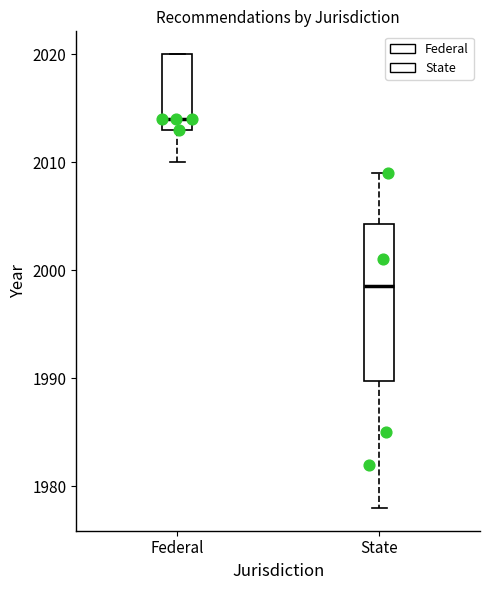

Reading left to right, transcribe this box plot: for each box, give where its median line is, the range the box spans, and where its two whiskers end, as read against the y-axis. The values are not printed on the chart, so give them approximately, as read against the axis.

Federal: median 2014, box 2013 to 2020, whiskers 2010 to 2020
State: median 1999, box 1990 to 2004, whiskers 1978 to 2009